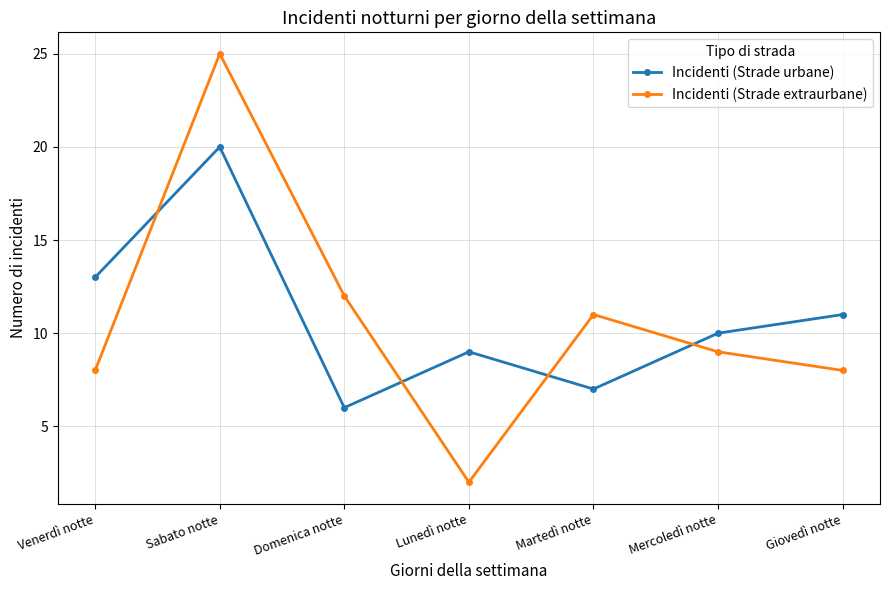

Reading left to right, extract all data points from this chart.

Incidenti (Strade urbane): Venerdì notte=13	Sabato notte=20	Domenica notte=6	Lunedì notte=9	Martedì notte=7	Mercoledì notte=10	Giovedì notte=11
Incidenti (Strade extraurbane): Venerdì notte=8	Sabato notte=25	Domenica notte=12	Lunedì notte=2	Martedì notte=11	Mercoledì notte=9	Giovedì notte=8